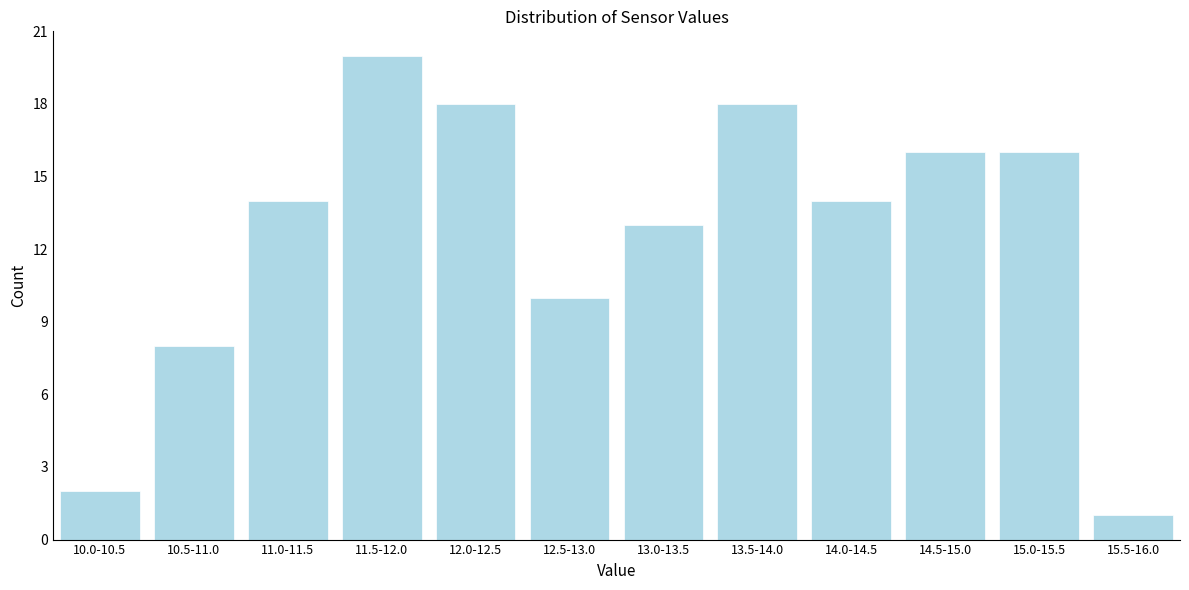

Reading left to right, what are all the values shown in this chart?

2	8	14	20	18	10	13	18	14	16	16	1